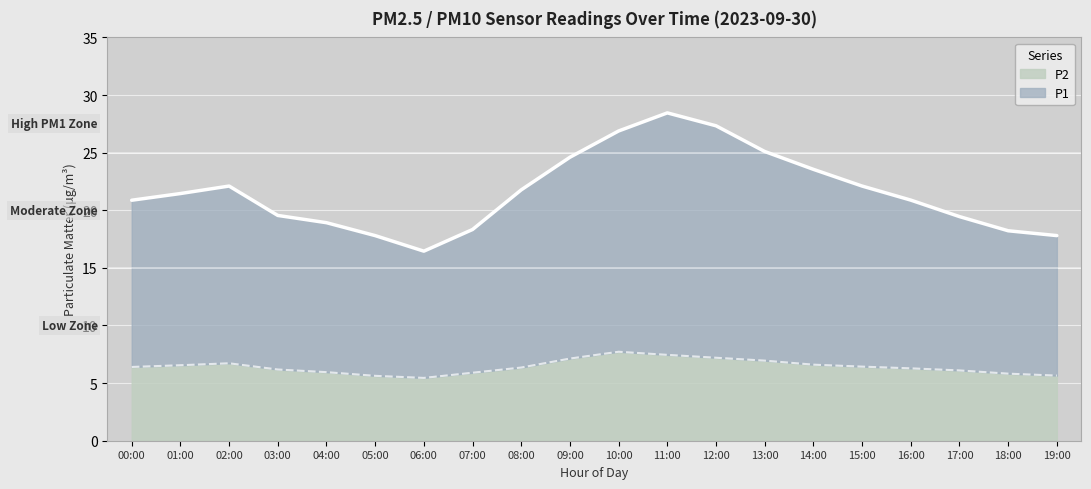

List the labels in order of P2 value, smallest first.

06:00, 05:00, 19:00, 18:00, 07:00, 04:00, 17:00, 03:00, 16:00, 08:00, 00:00, 15:00, 01:00, 14:00, 02:00, 13:00, 09:00, 12:00, 11:00, 10:00